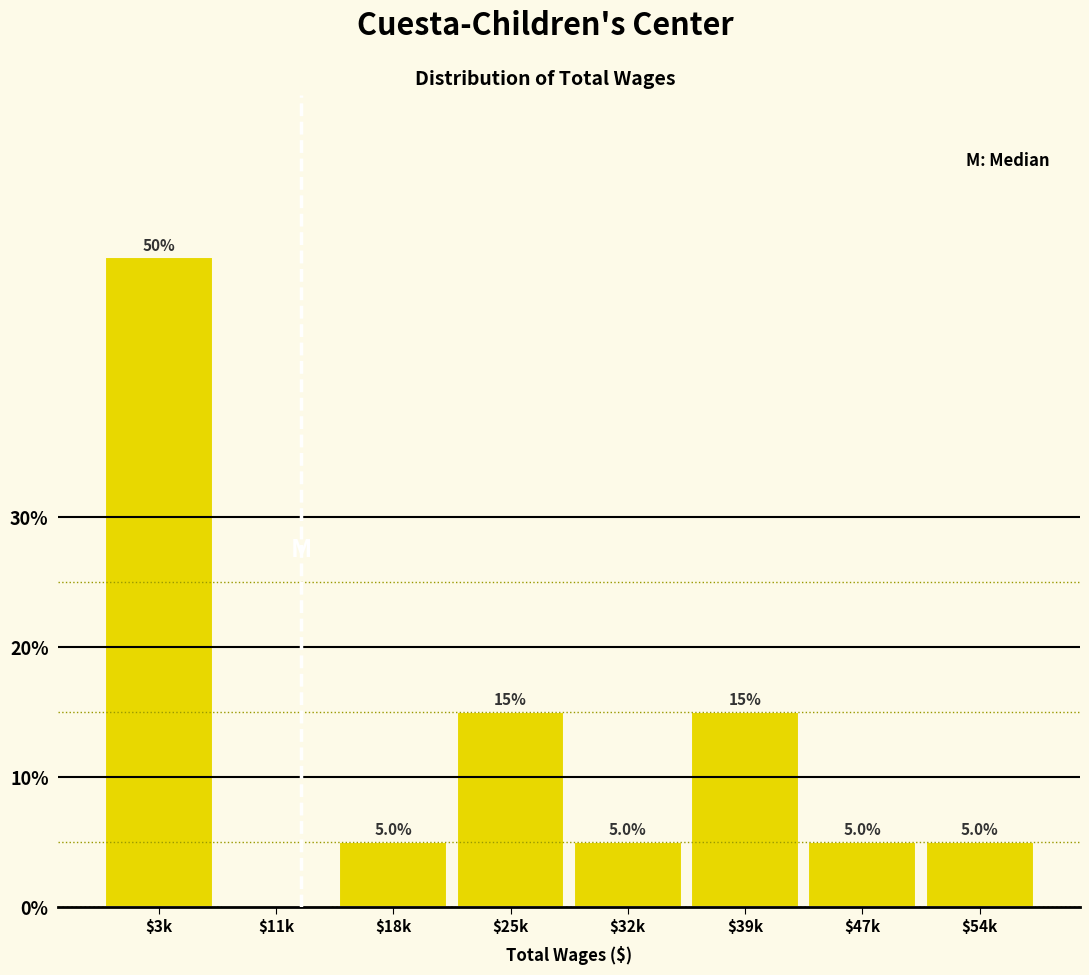

At which category does the chart reach its peak across all series?

$3k